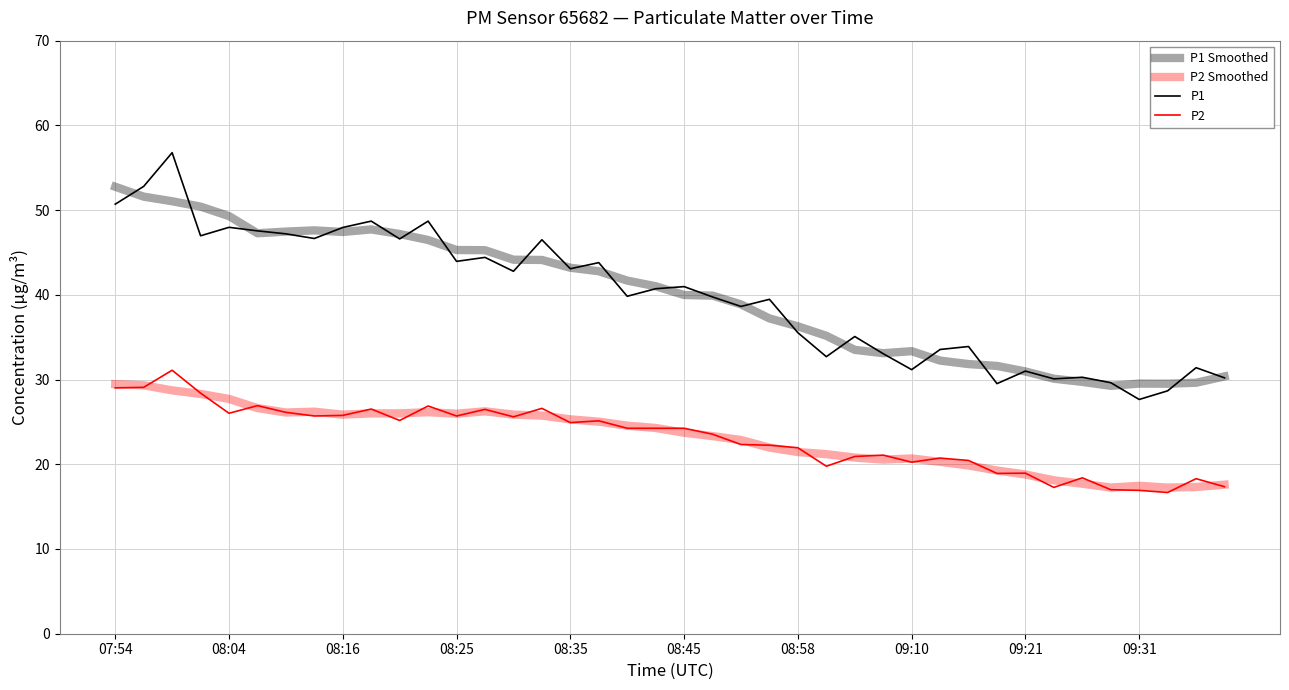

Where does the P1 Smoothed series first go above 41?

07:54